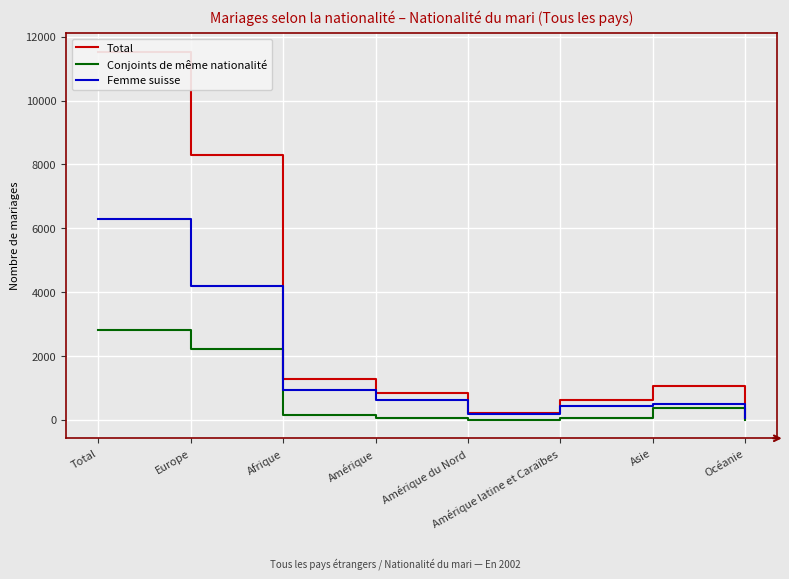

What is the label of the 5th point from the left?

Amérique du Nord